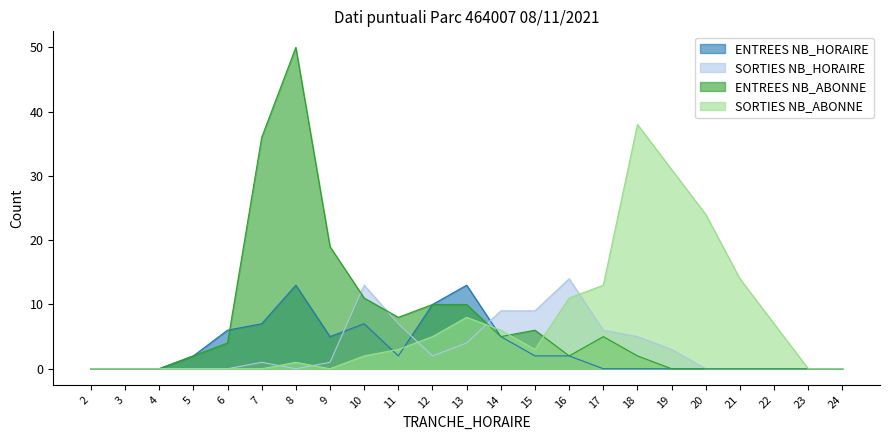

What is the sum of all ENTREES NB_HORAIRE values?

74